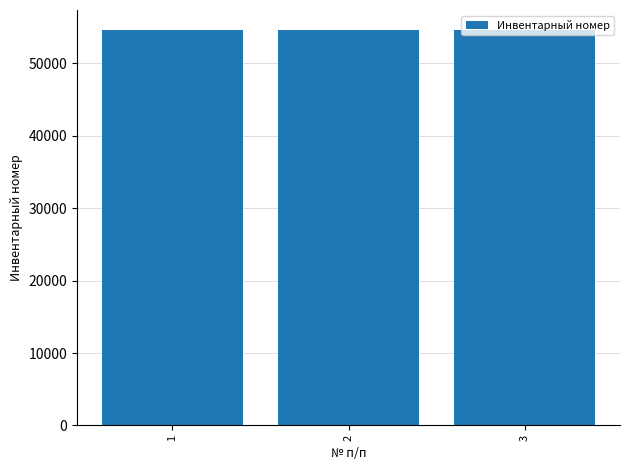

Where is the data nearest to the value 54636?

3